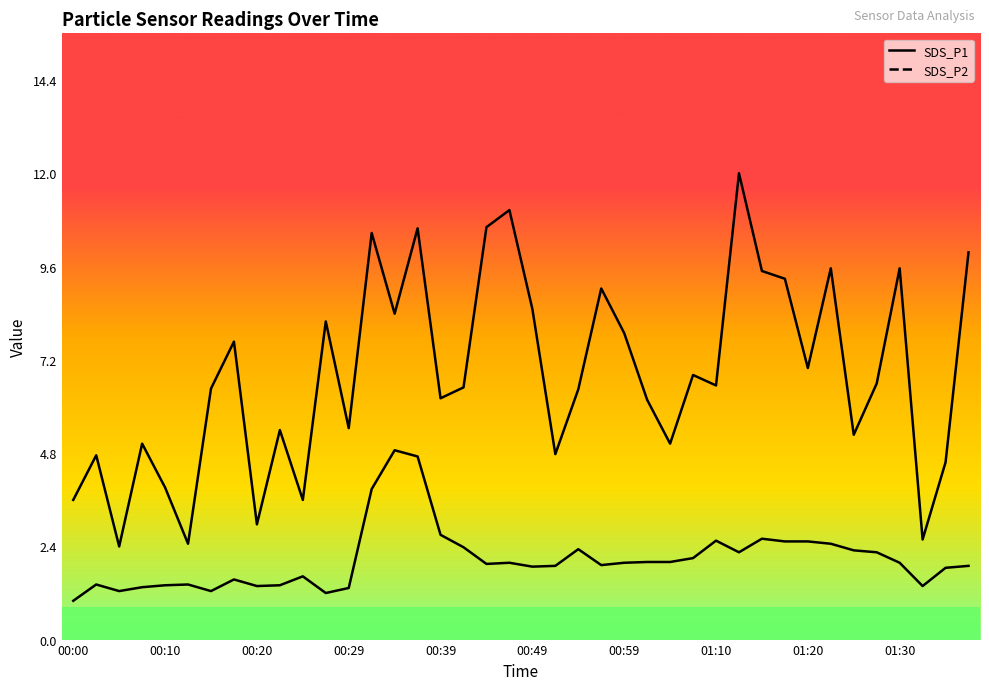

Where does the SDS_P1 series first go above 6?

00:15